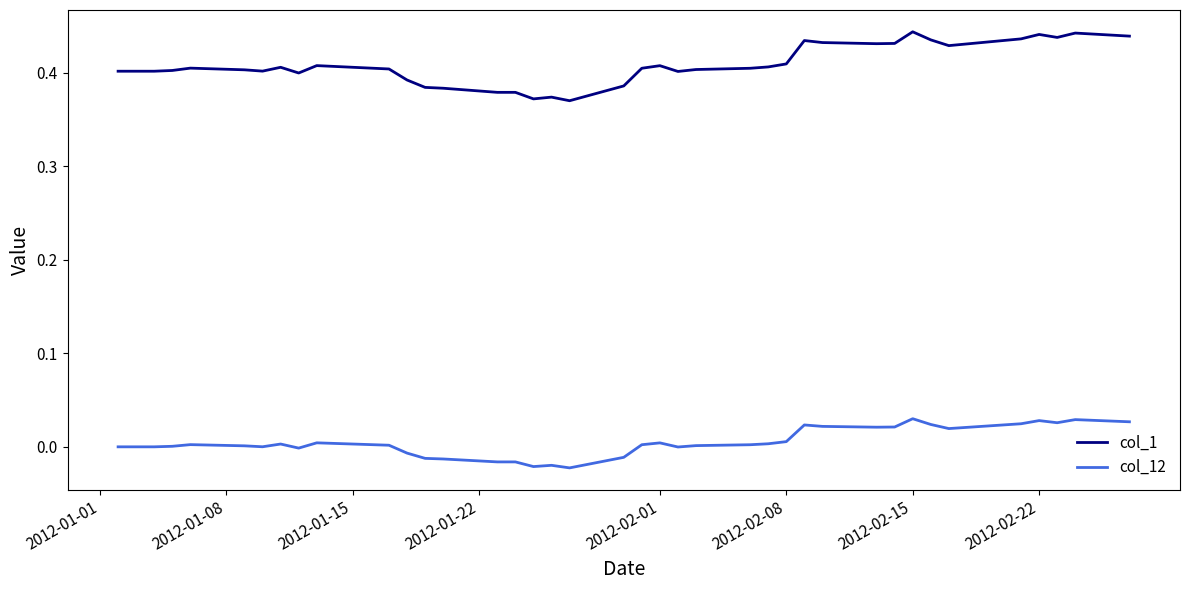

True or false: col_1 and col_12 cross at least once.

False